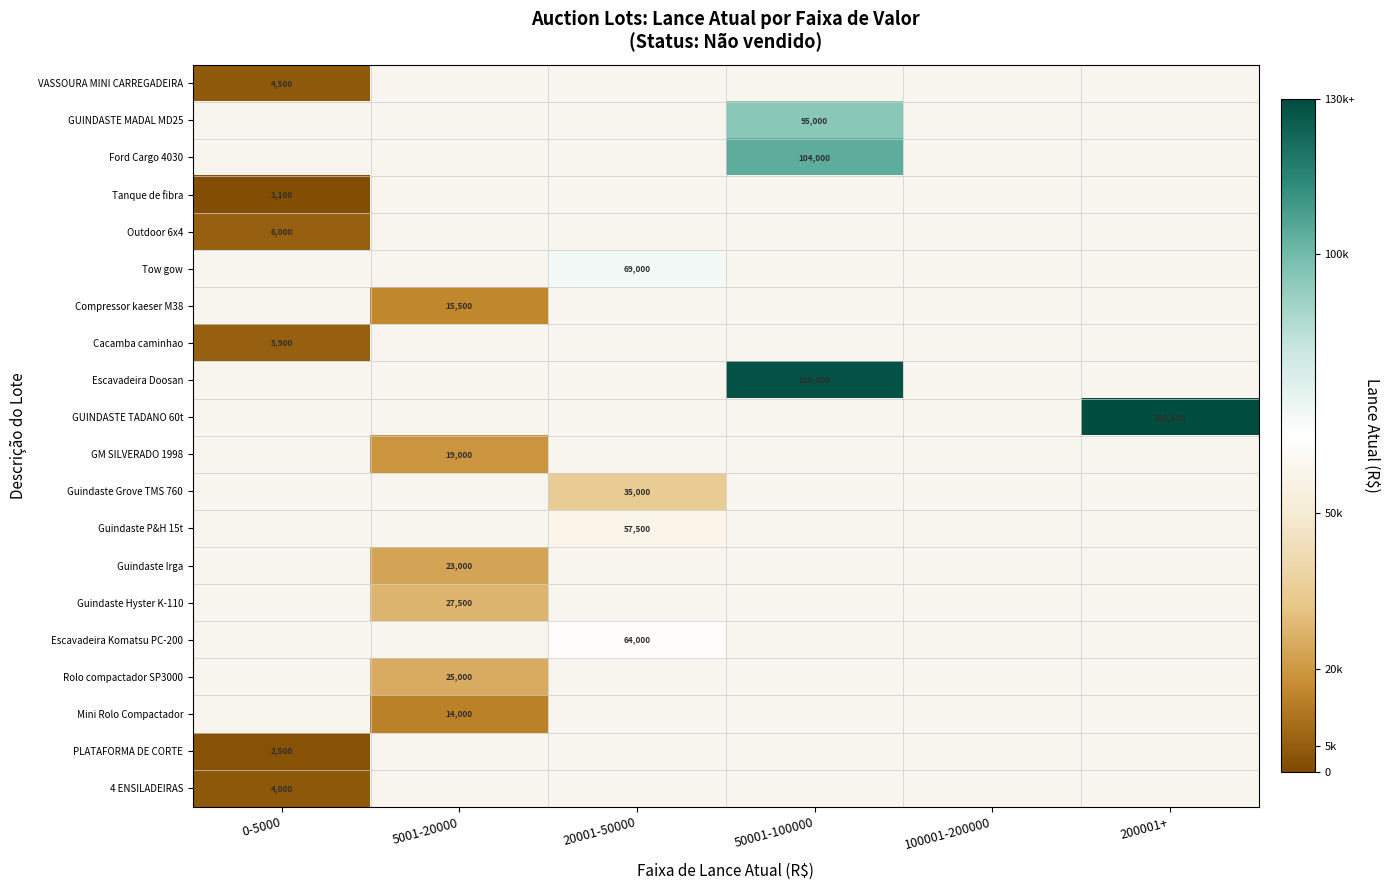

How many distinct data groups are displayed?

20